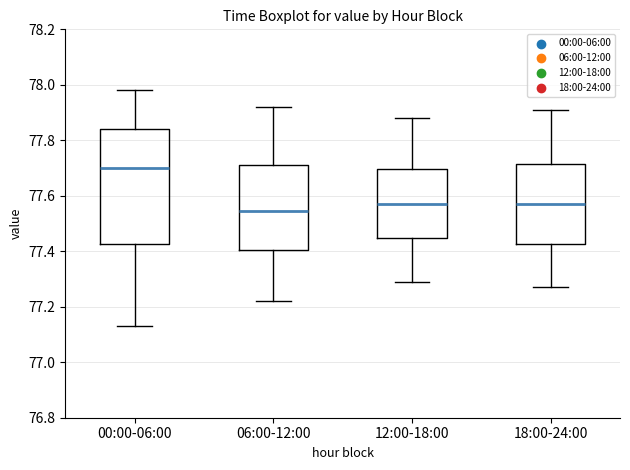

Reading left to right, transcribe this box plot: for each box, give where its median line is, the range the box spans, and where its two whiskers end, as read against the y-axis. The values are not printed on the chart, so give them approximately, as read against the axis.

00:00-06:00: median 77.70, box 77.42 to 77.84, whiskers 77.14 to 77.98
06:00-12:00: median 77.54, box 77.40 to 77.72, whiskers 77.22 to 77.92
12:00-18:00: median 77.58, box 77.44 to 77.70, whiskers 77.30 to 77.88
18:00-24:00: median 77.58, box 77.42 to 77.72, whiskers 77.28 to 77.92